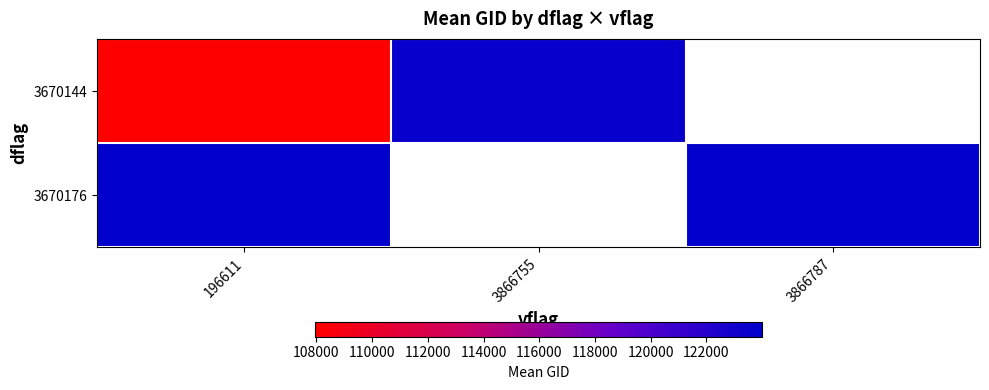

At how many categories does at least one series exceed 110390?

3